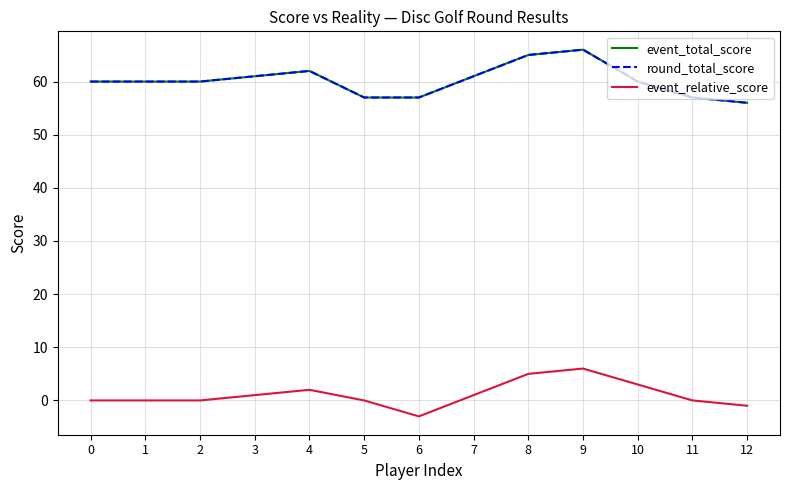

True or false: round_total_score has a value of 34 at 1.

False